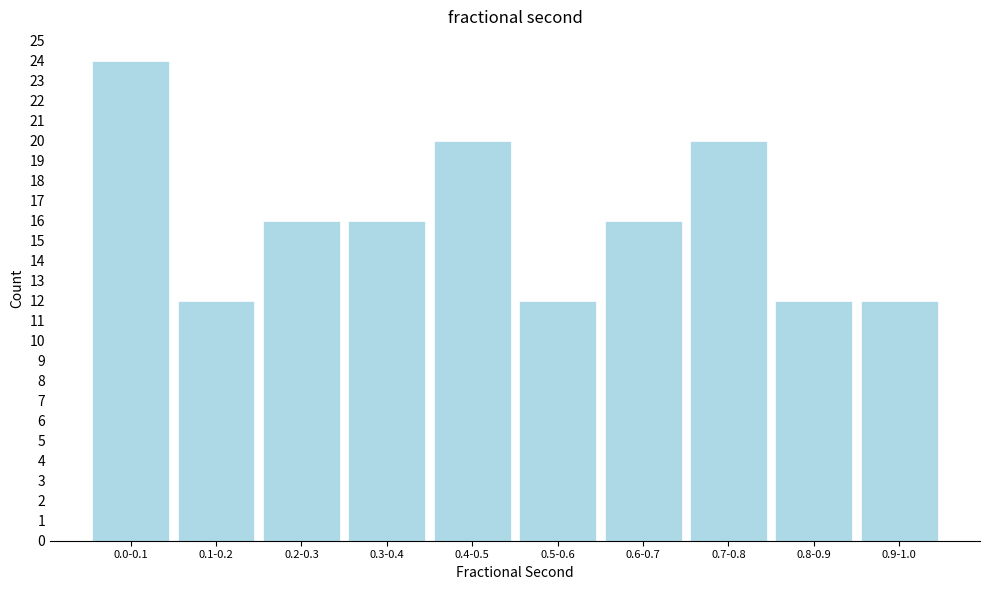

Reading left to right, extract all data points from this chart.

0.0-0.1=24	0.1-0.2=12	0.2-0.3=16	0.3-0.4=16	0.4-0.5=20	0.5-0.6=12	0.6-0.7=16	0.7-0.8=20	0.8-0.9=12	0.9-1.0=12